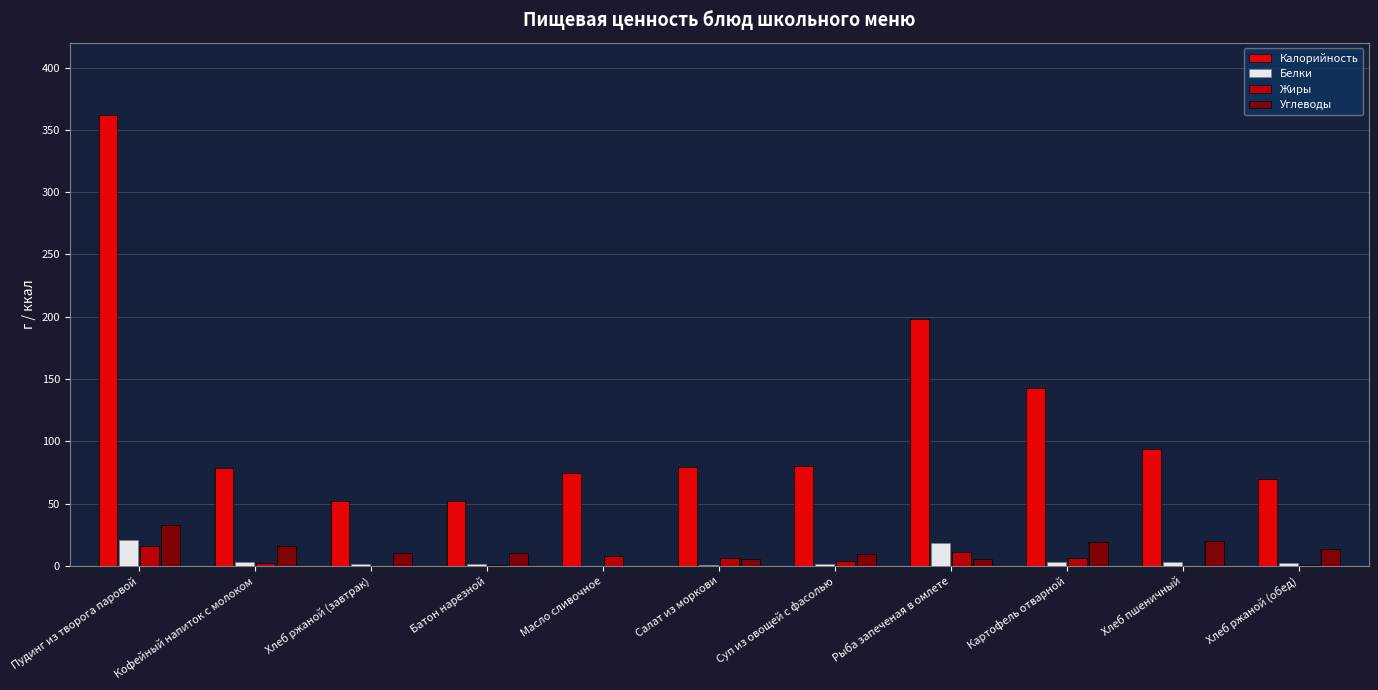

How many bars are there in each group?

4